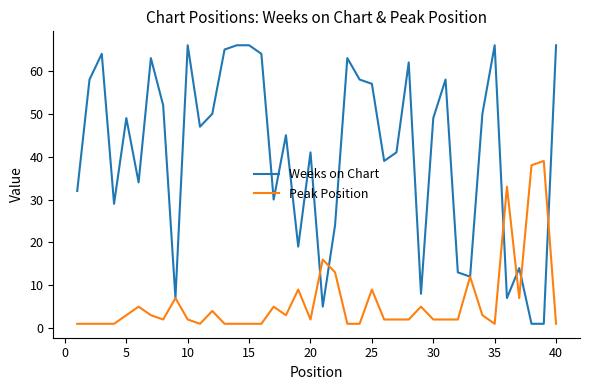

What is the maximum value shown in the chart?

66